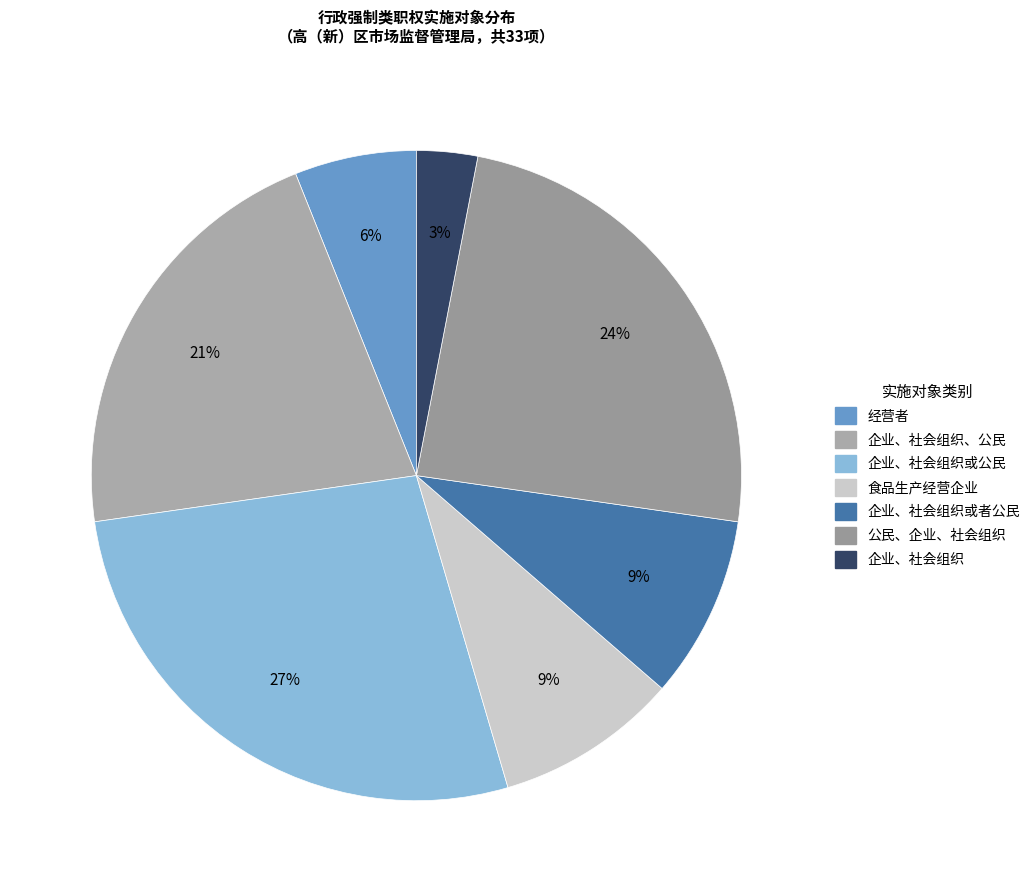

Count the number of slices in the pie.

7